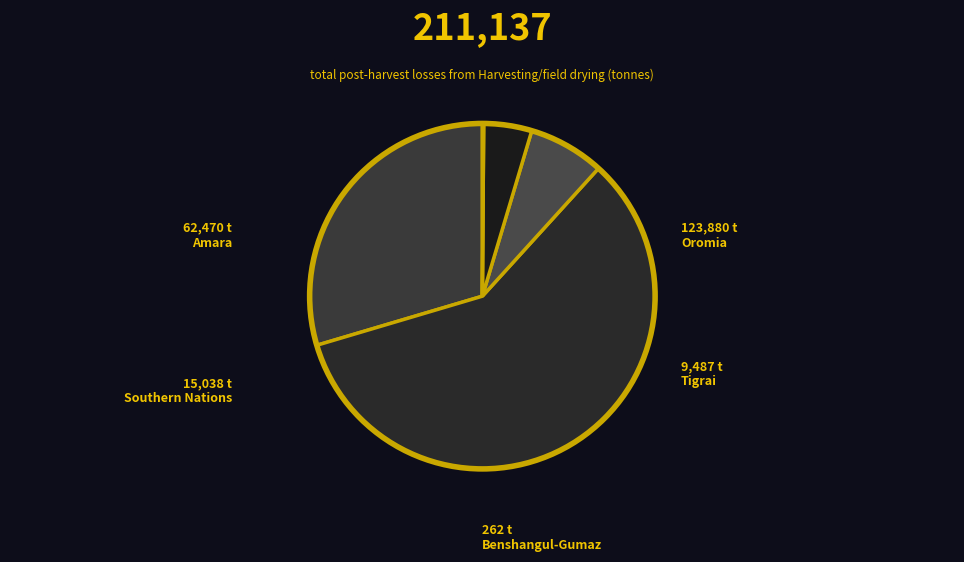

Rank the categories by value from highest to lowest.

Oromia, Amara, Southern Nations, Tigrai, Benshangul-Gumaz